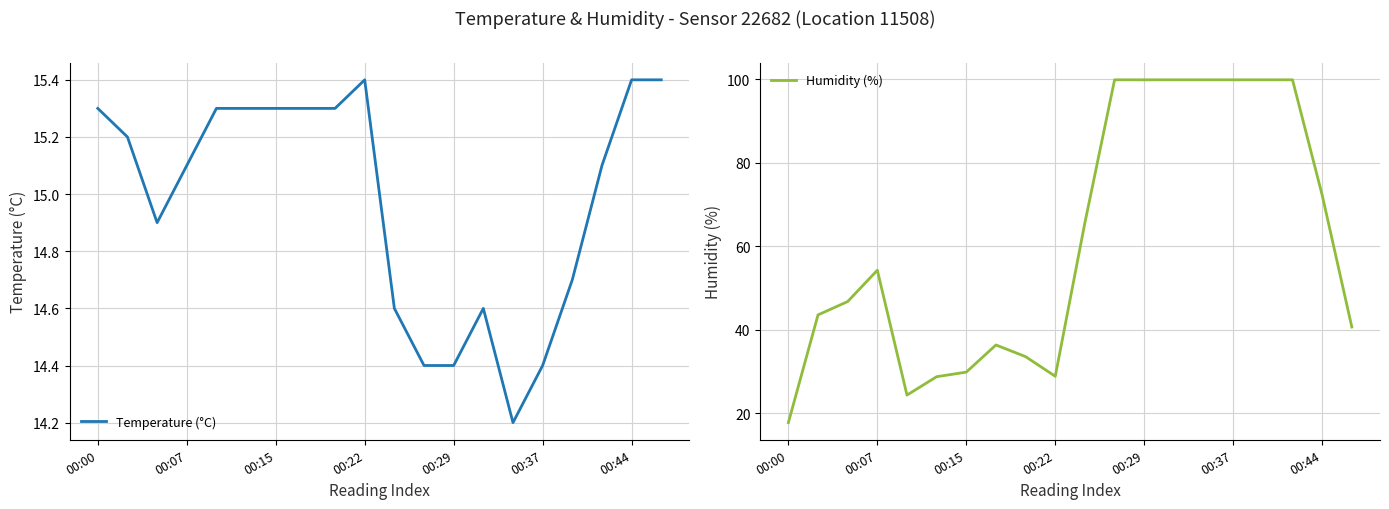

At which category does the chart reach its minimum across all series?

14